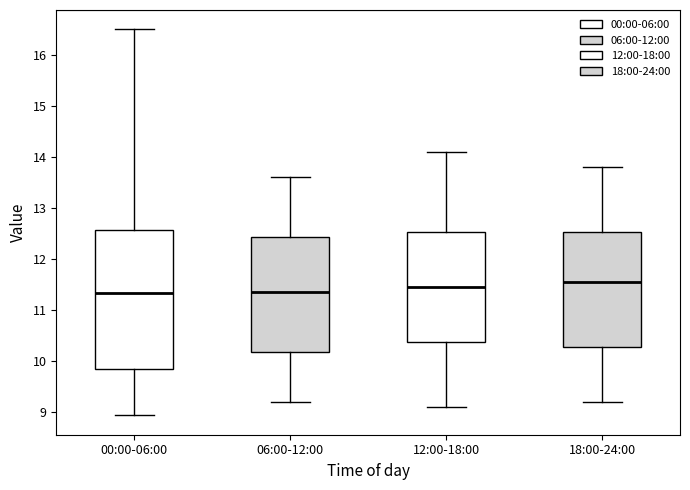

Reading left to right, transcribe this box plot: for each box, give where its median line is, the range the box spans, and where its two whiskers end, as read against the y-axis. The values are not printed on the chart, so give them approximately, as read against the axis.

00:00-06:00: median 11.3, box 9.8 to 12.6, whiskers 8.9 to 16.5
06:00-12:00: median 11.4, box 10.2 to 12.4, whiskers 9.2 to 13.6
12:00-18:00: median 11.5, box 10.4 to 12.5, whiskers 9.1 to 14.1
18:00-24:00: median 11.6, box 10.3 to 12.5, whiskers 9.2 to 13.8